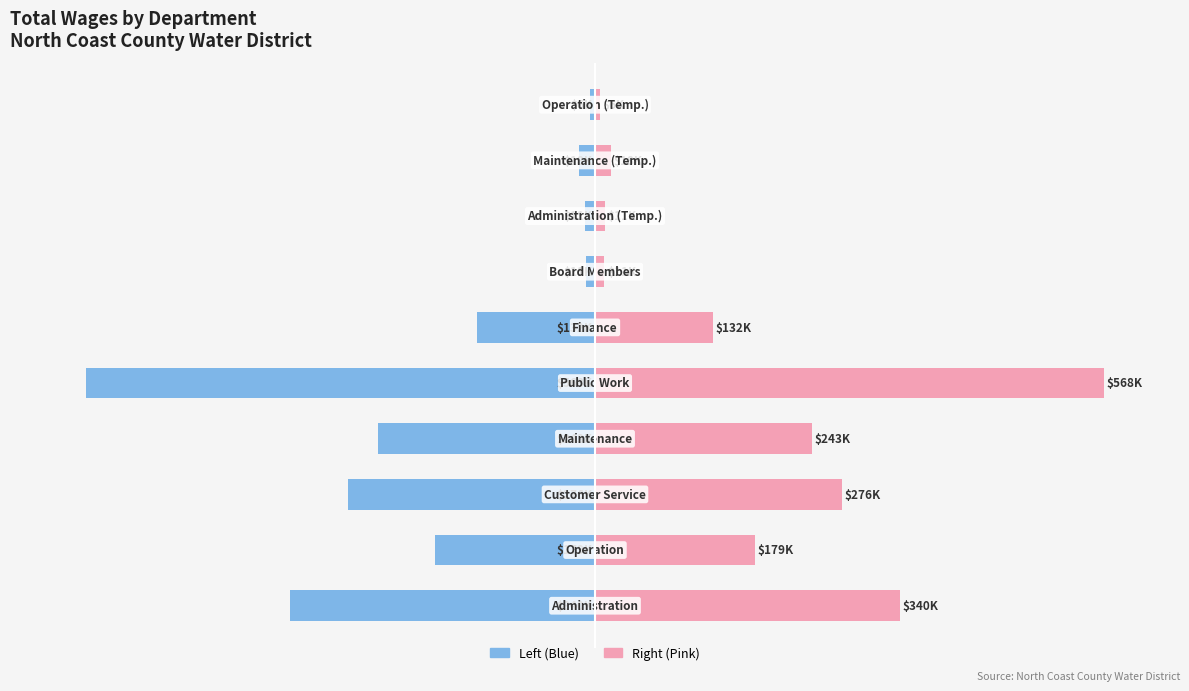

The value of Total Wages (Right) at 0 is 22.7. True or false?

False